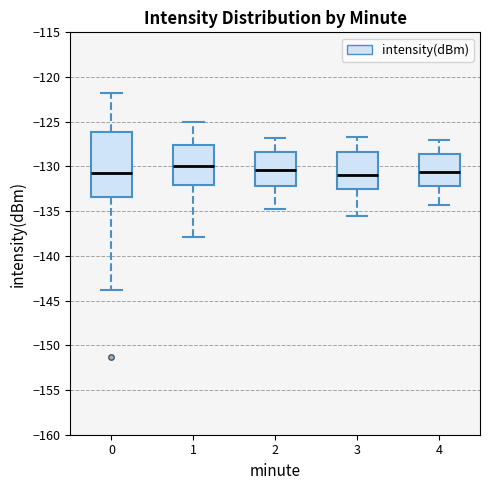

Reading left to right, read every box against the y-axis: the position of its median line, the range the box covers, and the ends of its whiskers. The values are not printed on the chart, so give them approximately, as read against the axis.

0: median -130.5, box -133.5 to -126.0, whiskers -144.0 to -121.5
1: median -130.0, box -132.0 to -127.5, whiskers -138.0 to -125.0
2: median -130.5, box -132.0 to -128.5, whiskers -135.0 to -127.0
3: median -131.0, box -132.5 to -128.5, whiskers -135.5 to -126.5
4: median -130.5, box -132.0 to -128.5, whiskers -134.5 to -127.0